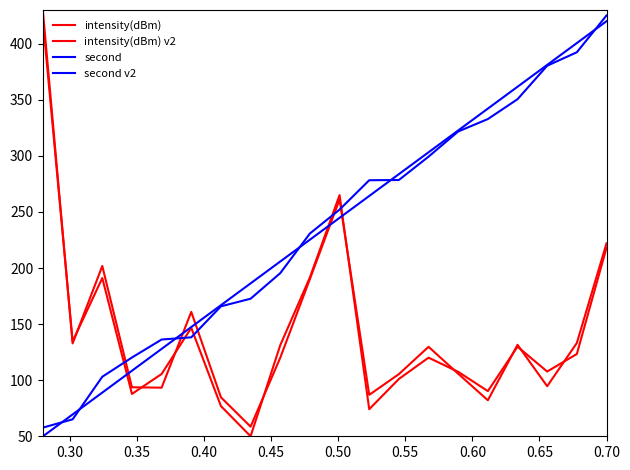

Which series ends up on top after the final intersection of intensity(dBm) and second v2?

second v2